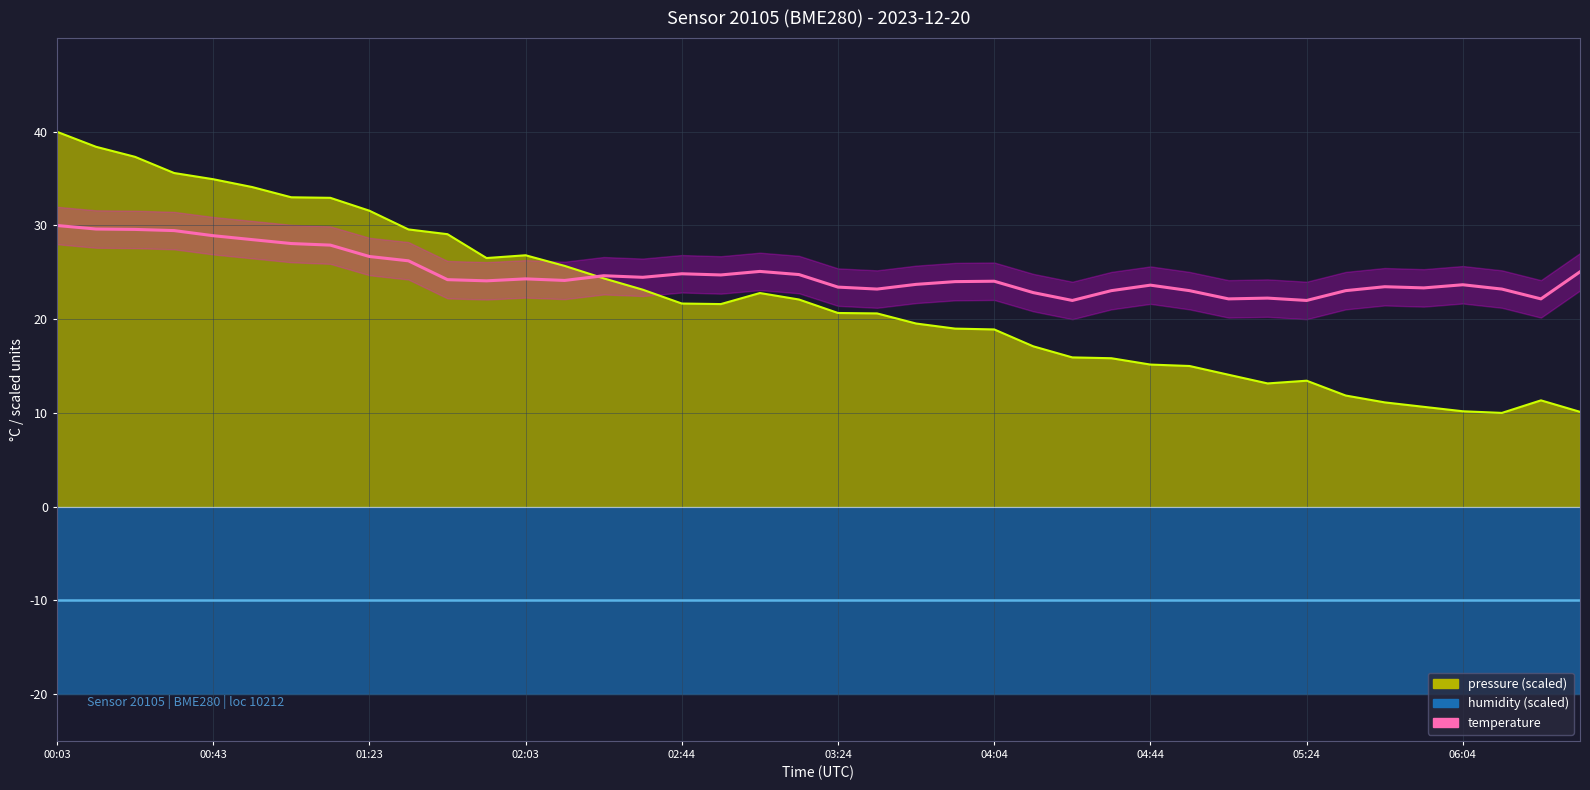

True or false: the data shows 11.8 at 03:24.

False